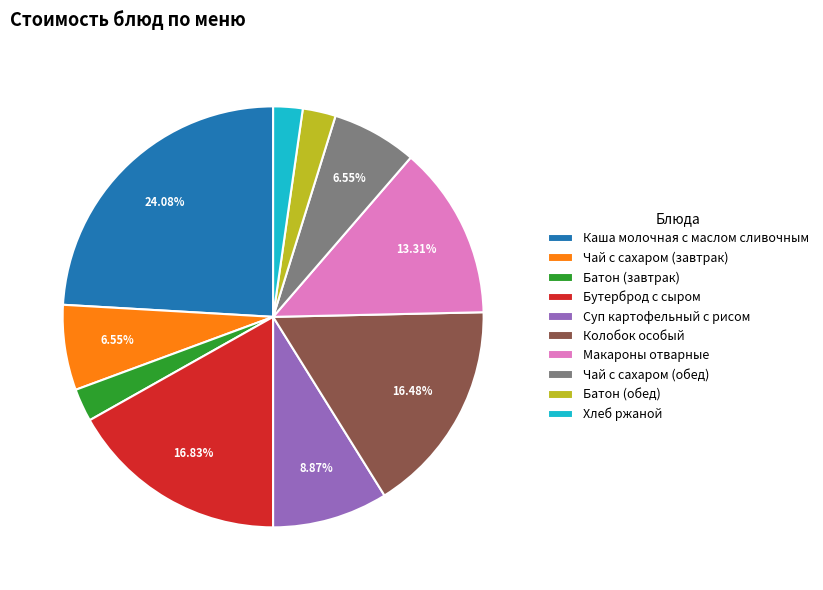

Is there a majority slice in this chart?

No